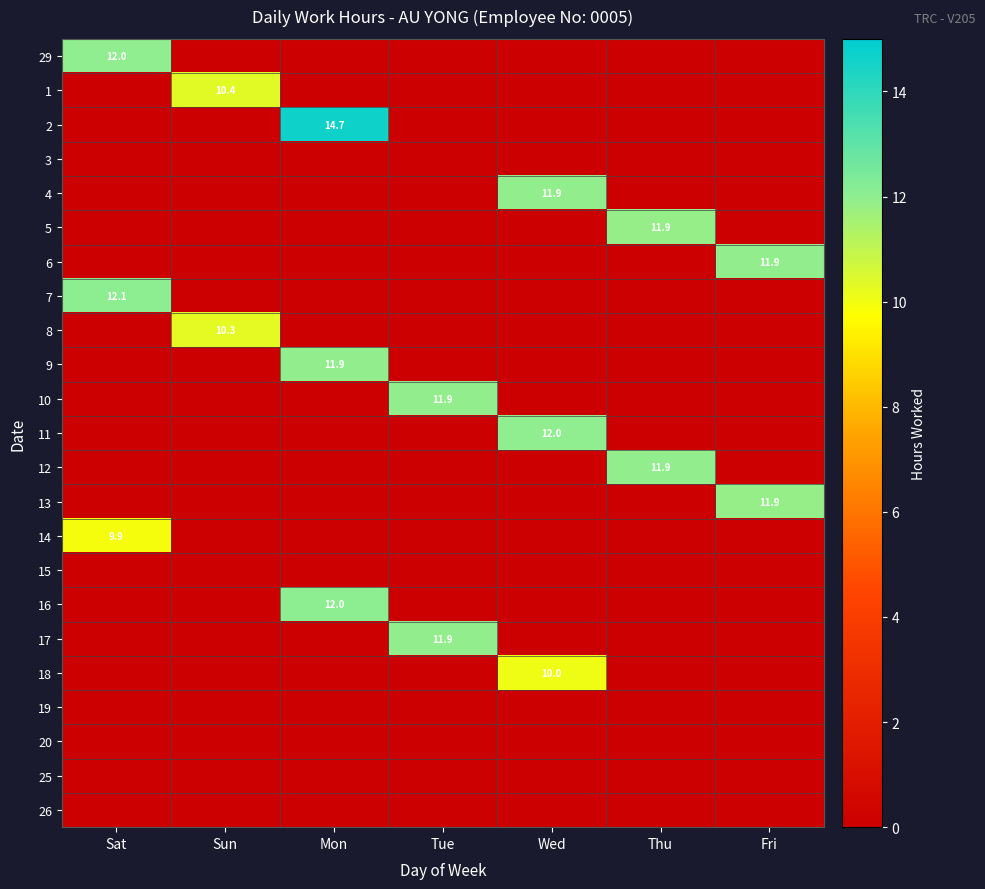

At how many categories does at least one series exceed 4?

7